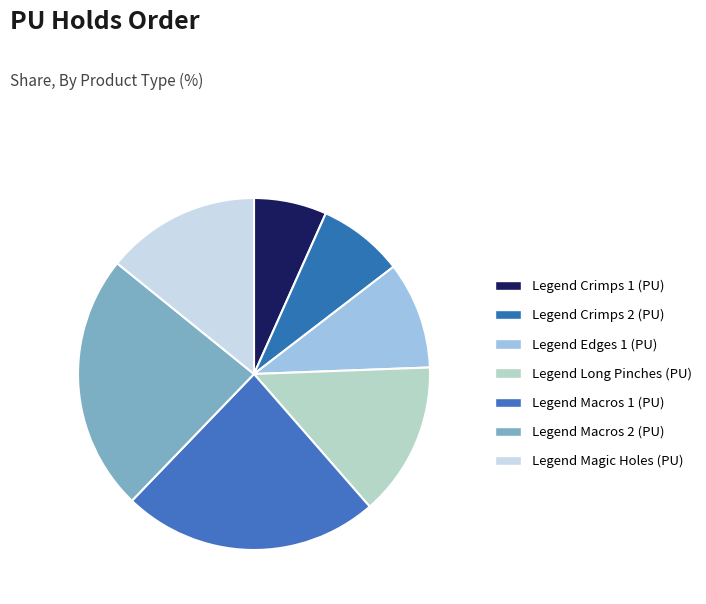

How many slices are in this pie chart?

7